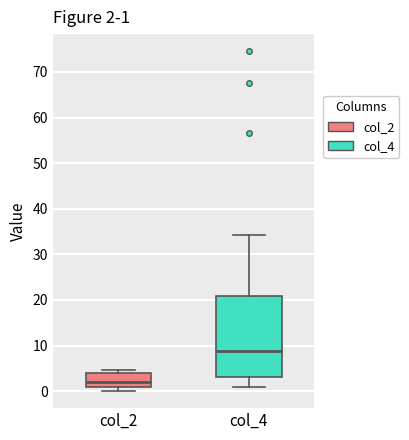

Which box's median line is the lowest?

col_2